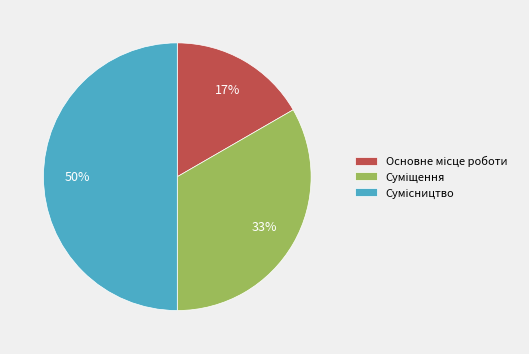

To the nearest percent, what is the difference between the largest and smallest slice percentages?

33%